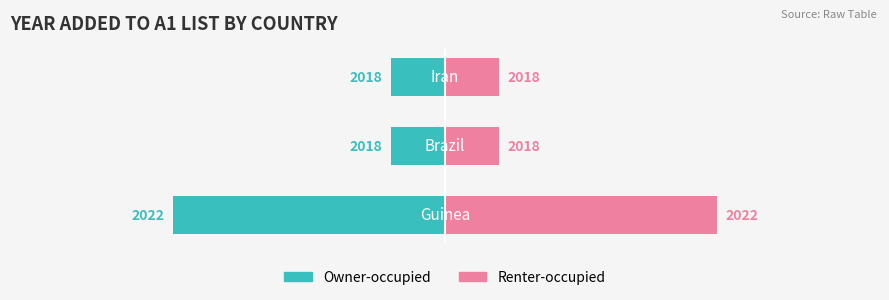

The value of Renter-occupied at 2 is 2. True or false?

False